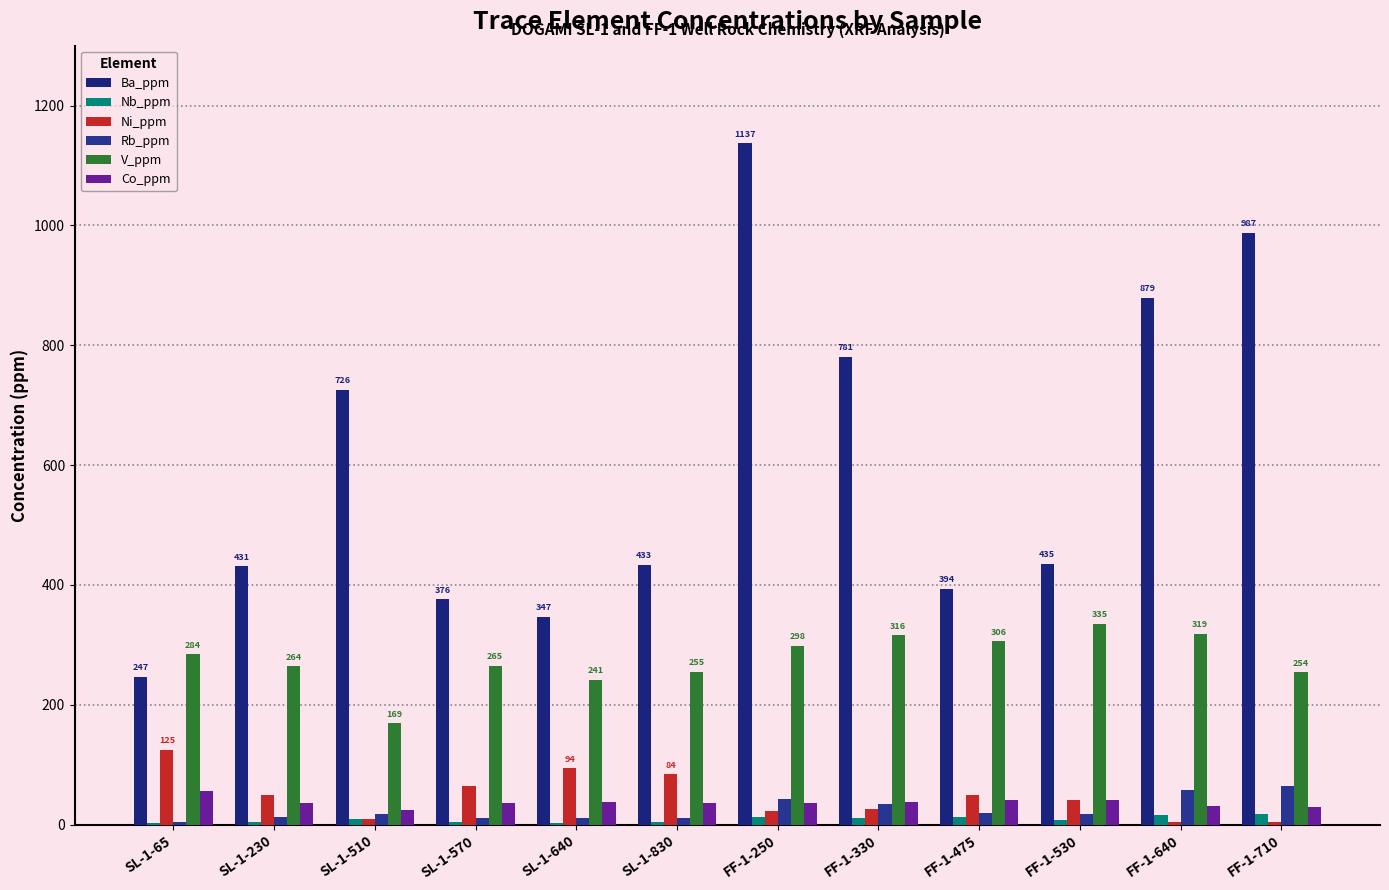

Between SL-1-640 and FF-1-640, which series saw the biggest shift?

Ba_ppm